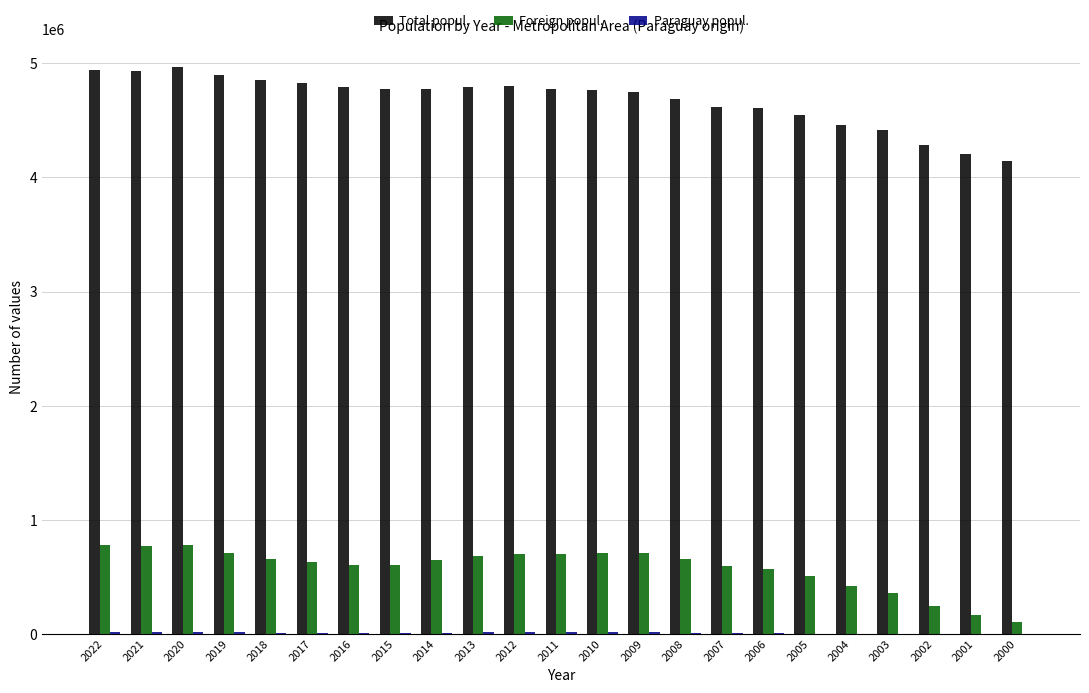

What is the maximum value for Total popul.?

4963975